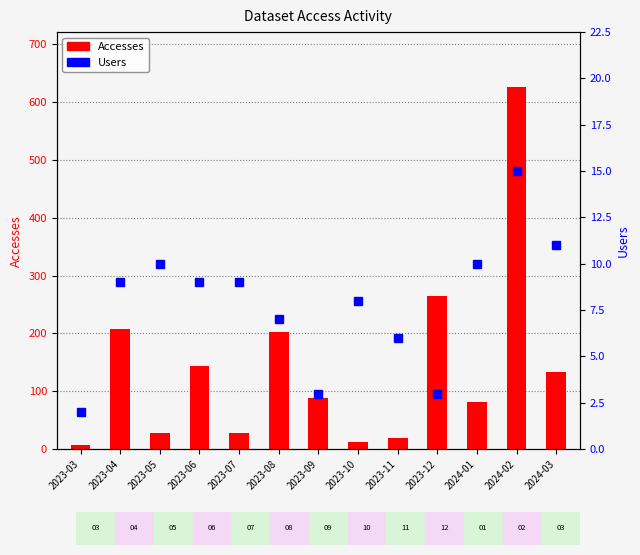

Reading right to left, what are all the values shown in this chart?

Accesses: 2024-03=134	2024-02=627	2024-01=81	2023-12=265	2023-11=20	2023-10=12	2023-09=89	2023-08=202	2023-07=28	2023-06=143	2023-05=28	2023-04=208	2023-03=7
Users: 2024-03=11	2024-02=15	2024-01=10	2023-12=3	2023-11=6	2023-10=8	2023-09=3	2023-08=7	2023-07=9	2023-06=9	2023-05=10	2023-04=9	2023-03=2